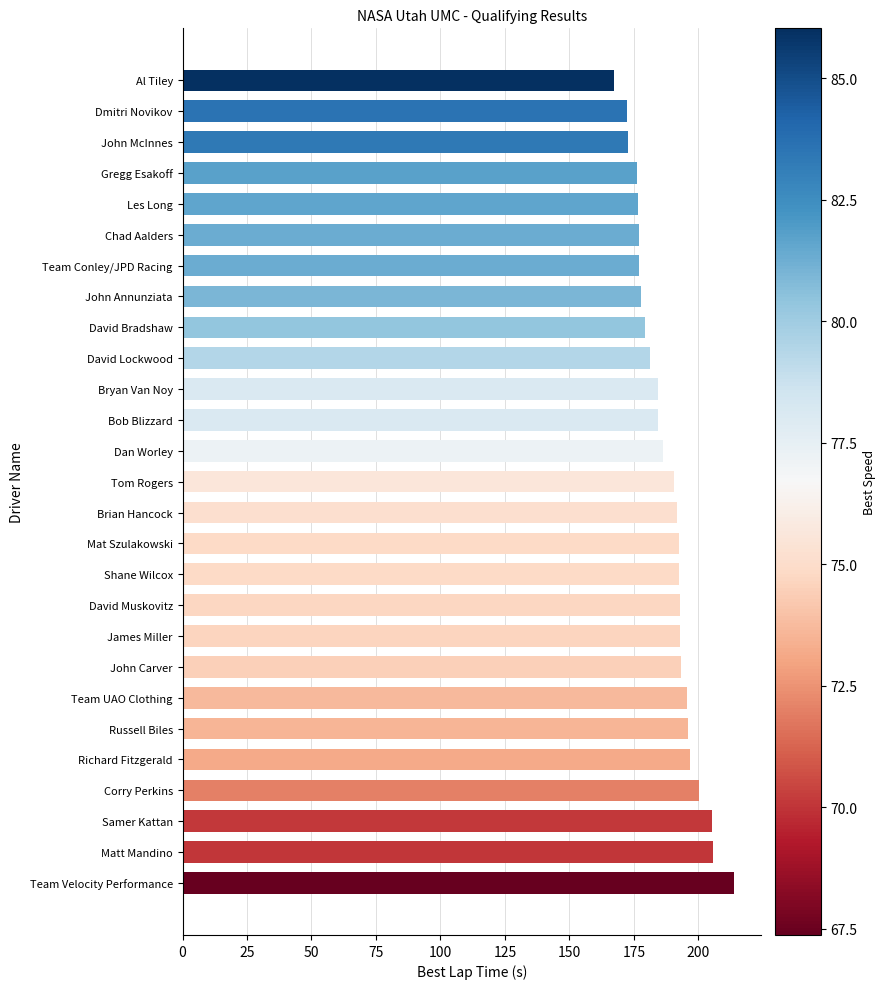

Is it true that the value at James Miller is 257.3?

False